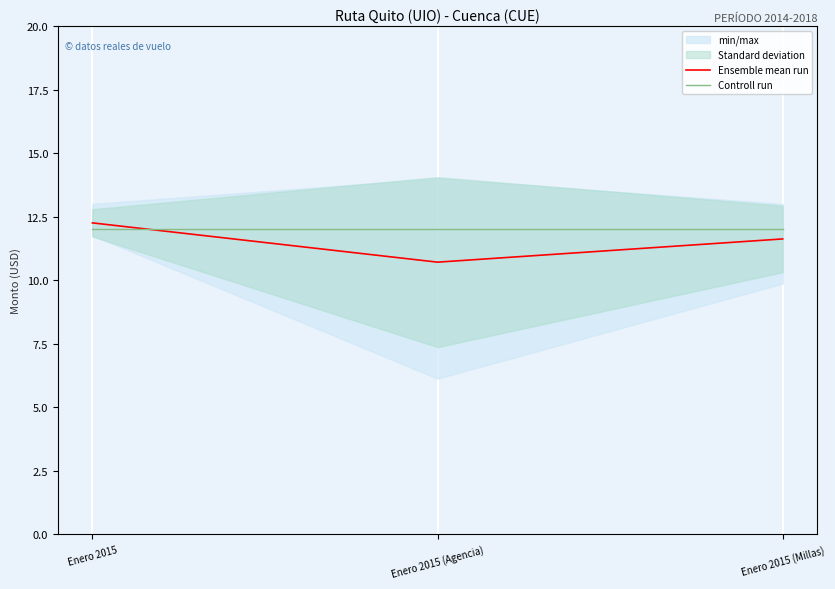

Reading left to right, transcribe all the data shown in this chart.

Ensemble mean run: 12.3	10.7	11.6
Controll run: 12.0	12.0	12.0